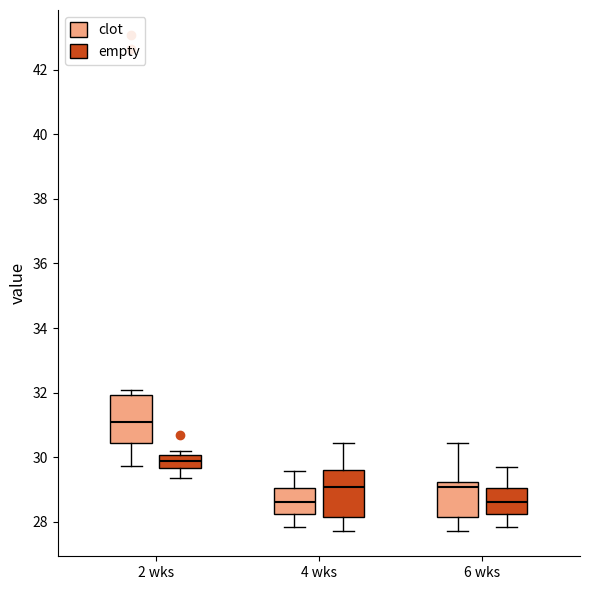

Reading left to right, transcribe this box plot: for each box, give where its median line is, the range the box spans, and where its two whiskers end, as read against the y-axis. The values are not printed on the chart, so give them approximately, as read against the axis.

2 wks (clot): median 31.0, box 30.4 to 32.0, whiskers 29.8 to 32.0 (just above the box's upper edge)
2 wks (empty): median 29.8, box 29.6 to 30.0, whiskers 29.4 to 30.2
4 wks (clot): median 28.6, box 28.2 to 29.0, whiskers 27.8 to 29.6
4 wks (empty): median 29.0, box 28.2 to 29.6, whiskers 27.8 to 30.4
6 wks (clot): median 29.0, box 28.2 to 29.2, whiskers 27.8 to 30.4
6 wks (empty): median 28.6, box 28.2 to 29.0, whiskers 27.8 to 29.8